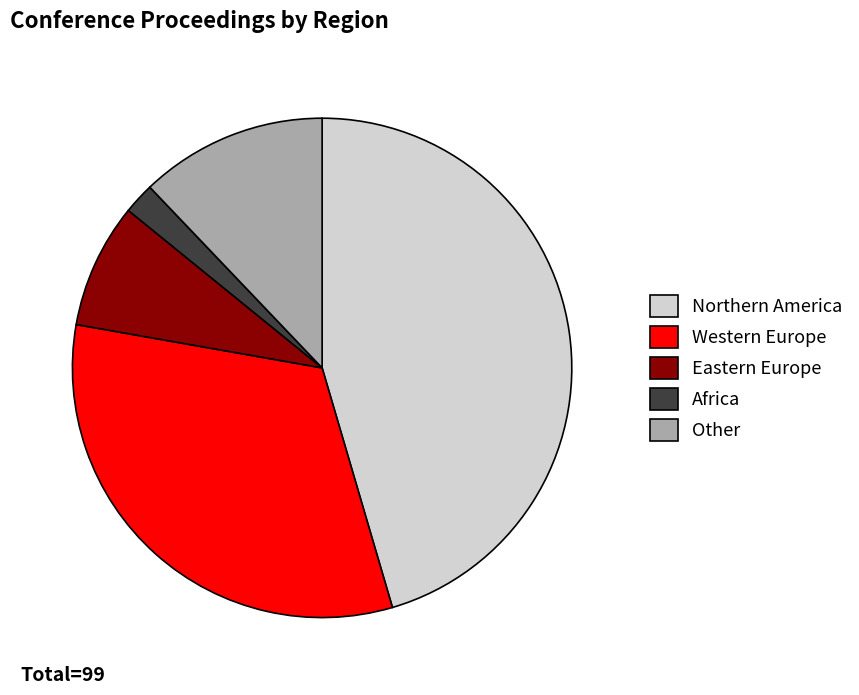

True or false: Other accounts for 12% of the total.

True